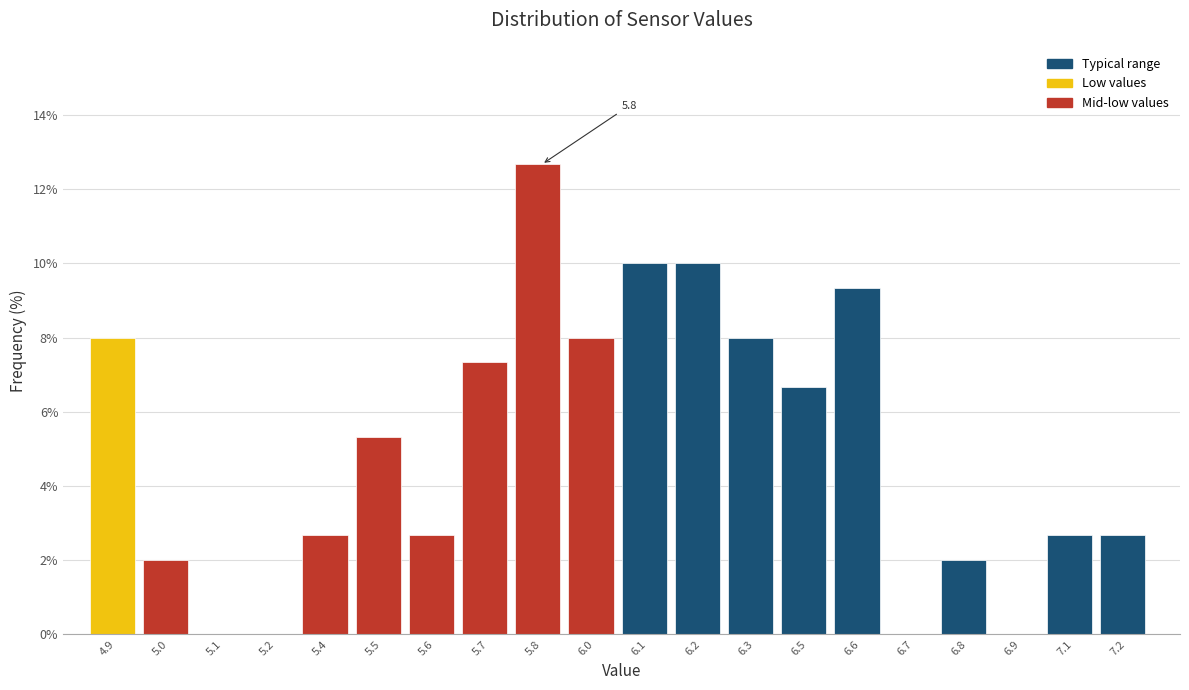

Reading right to left, list all the values displayed in this chart.

7.2=2.7	7.1=2.7	6.9=0.0	6.8=2.0	6.7=0.0	6.6=9.3	6.5=6.7	6.3=8.0	6.2=10.0	6.1=10.0	6.0=8.0	5.8=12.7	5.7=7.3	5.6=2.7	5.5=5.3	5.4=2.7	5.2=0.0	5.1=0.0	5.0=2.0	4.9=8.0